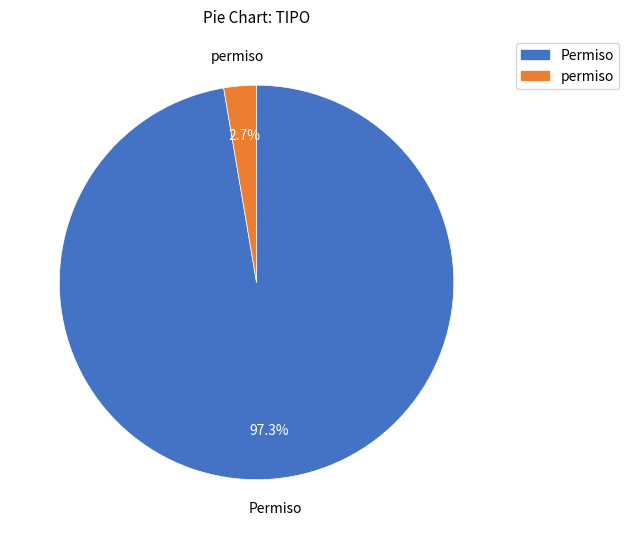

Which category has the biggest portion of the pie?

Permiso